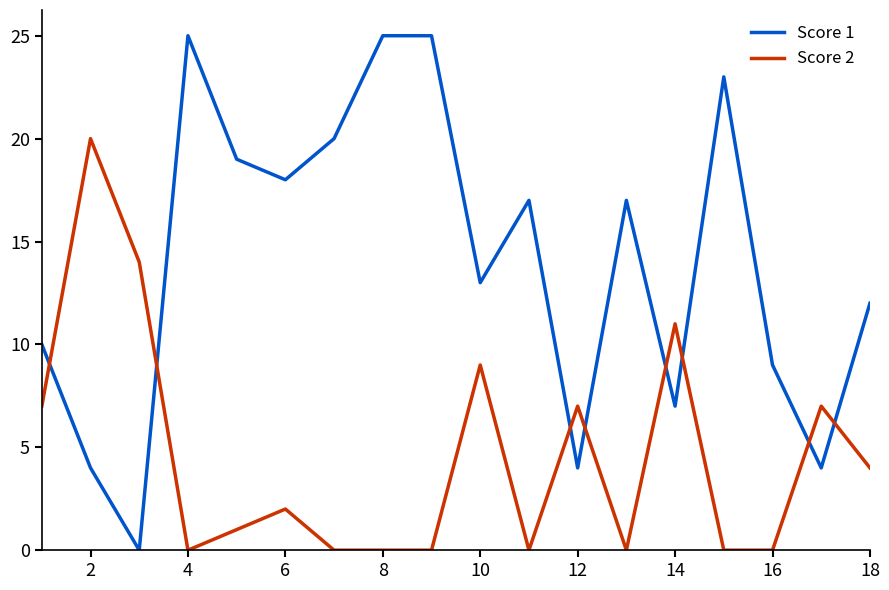

List the series in order of their overall mean, lowest first.

Score 2, Score 1